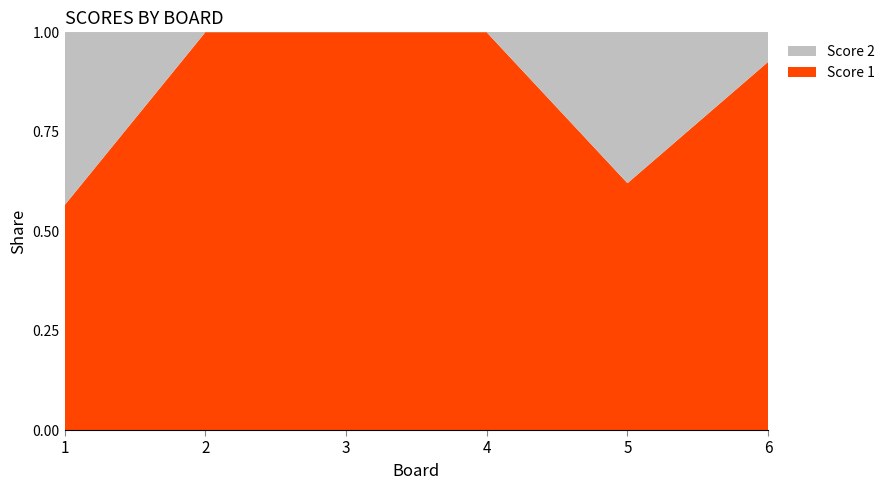

Reading left to right, list all the values displayed in this chart.

Score 1: 1=13	2=14	3=18	4=24	5=18	6=25
Score 2: 1=10	2=0	3=0	4=0	5=11	6=2